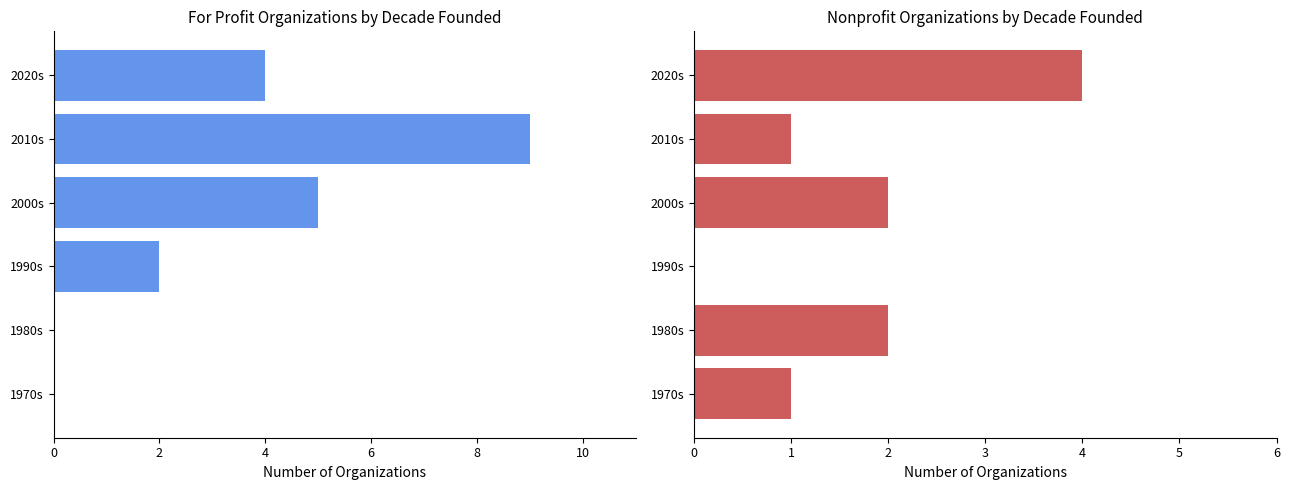

What is the sum of all For Profit values?

20